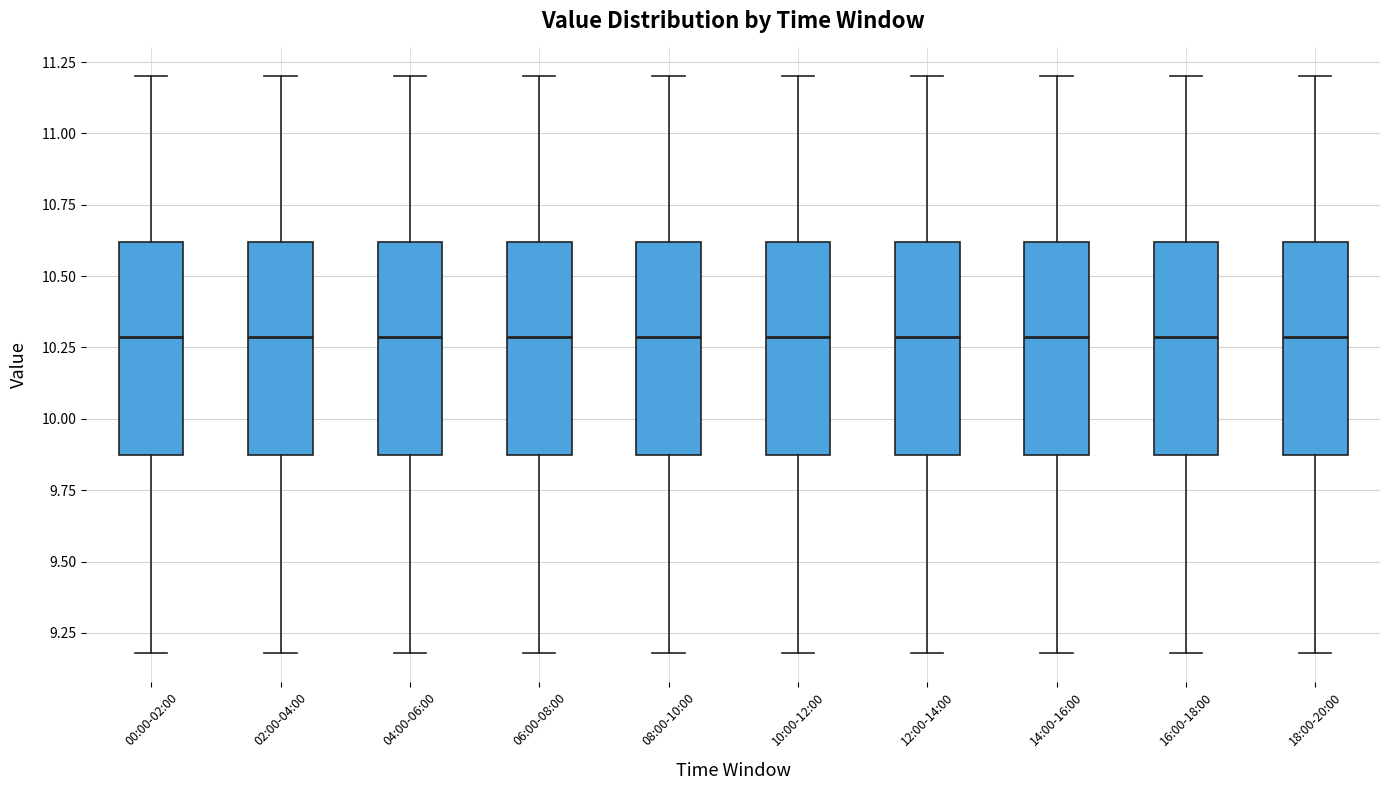

Reading left to right, transcribe this box plot: for each box, give where its median line is, the range the box spans, and where its two whiskers end, as read against the y-axis. The values are not printed on the chart, so give them approximately, as read against the axis.

00:00-02:00: median 10.30, box 9.85 to 10.60, whiskers 9.20 to 11.20
02:00-04:00: median 10.30, box 9.85 to 10.60, whiskers 9.20 to 11.20
04:00-06:00: median 10.30, box 9.85 to 10.60, whiskers 9.20 to 11.20
06:00-08:00: median 10.30, box 9.85 to 10.60, whiskers 9.20 to 11.20
08:00-10:00: median 10.30, box 9.85 to 10.60, whiskers 9.20 to 11.20
10:00-12:00: median 10.30, box 9.85 to 10.60, whiskers 9.20 to 11.20
12:00-14:00: median 10.30, box 9.85 to 10.60, whiskers 9.20 to 11.20
14:00-16:00: median 10.30, box 9.85 to 10.60, whiskers 9.20 to 11.20
16:00-18:00: median 10.30, box 9.85 to 10.60, whiskers 9.20 to 11.20
18:00-20:00: median 10.30, box 9.85 to 10.60, whiskers 9.20 to 11.20